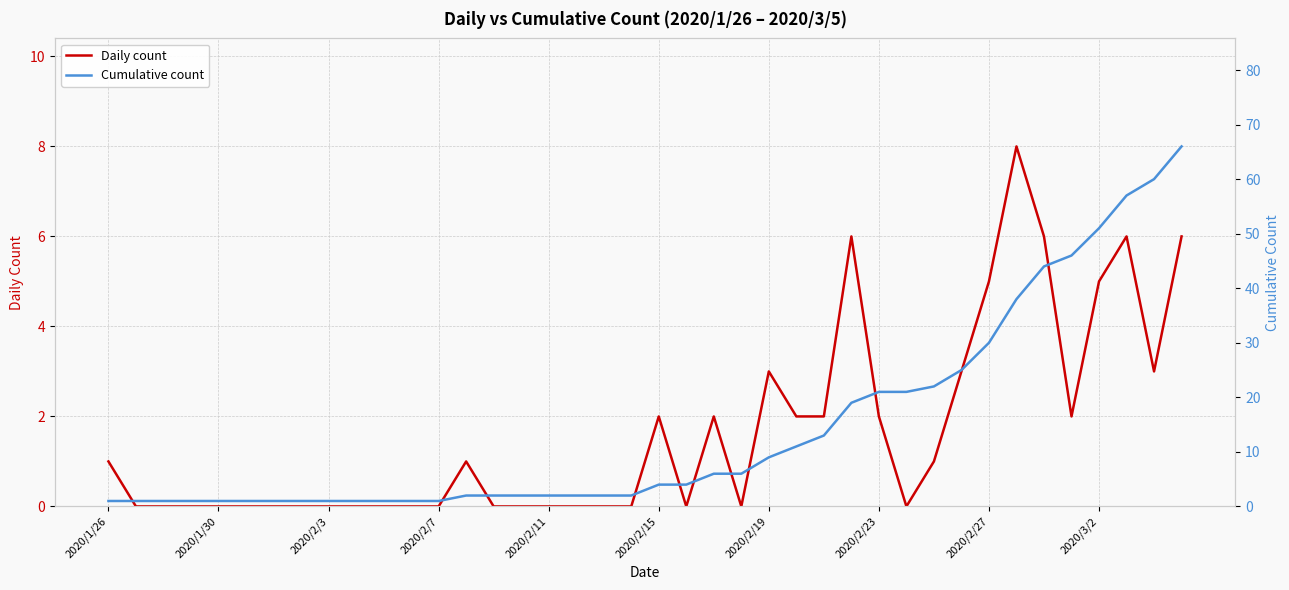

What is the average value of the Daily count series?

2